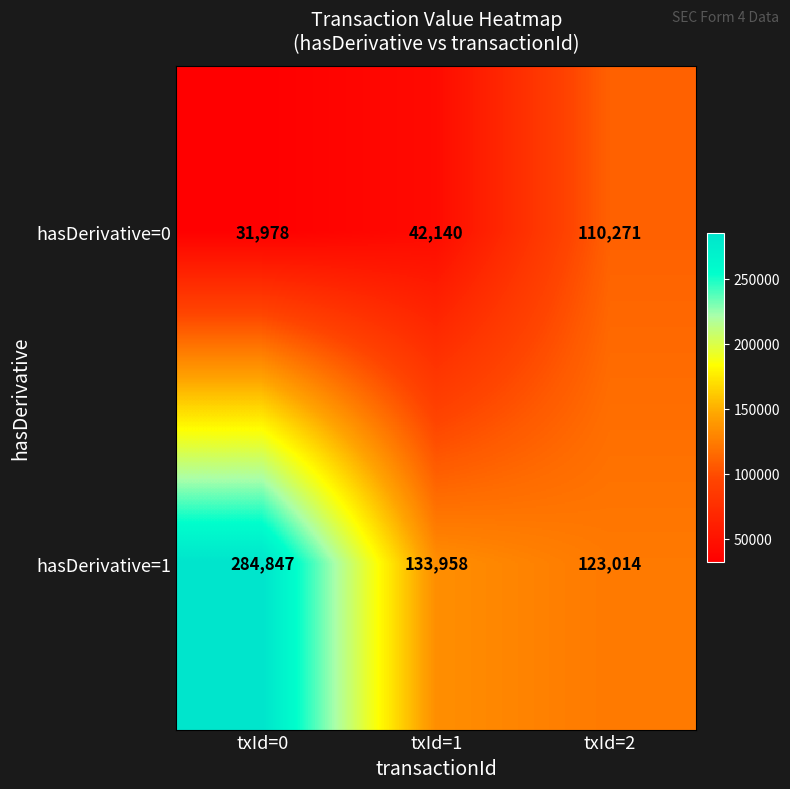

Rank the series by their average value, from highest to lowest.

hasDerivative=1, hasDerivative=0